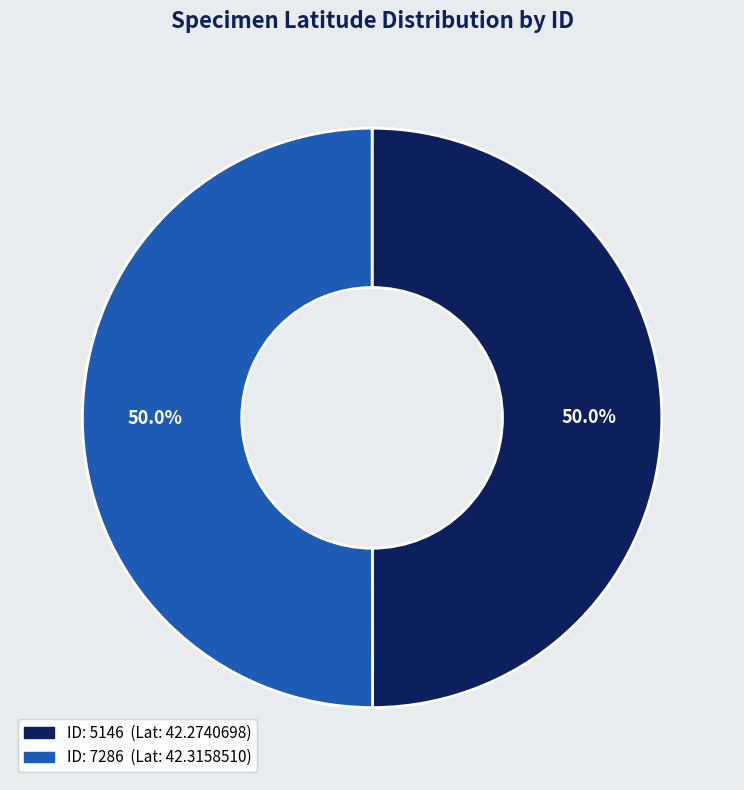

What is the majority slice?

7286